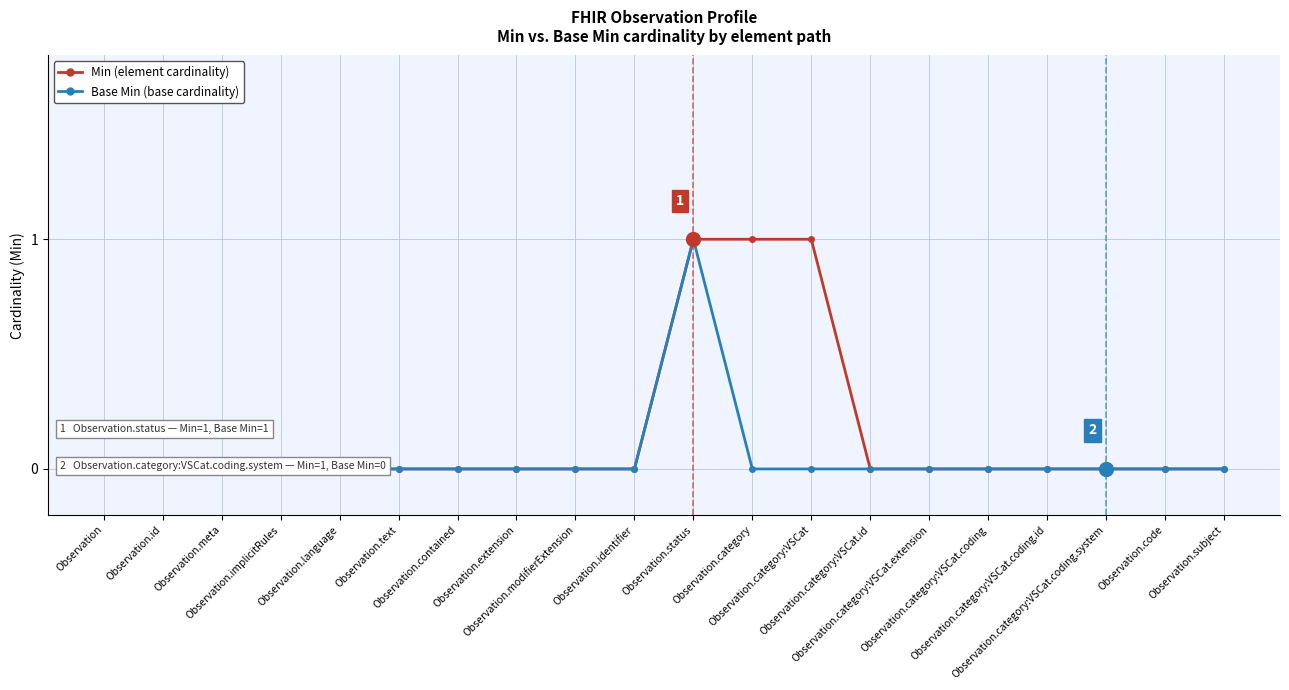

True or false: Base Min (base cardinality) and Min (element cardinality) intersect in this chart.

False